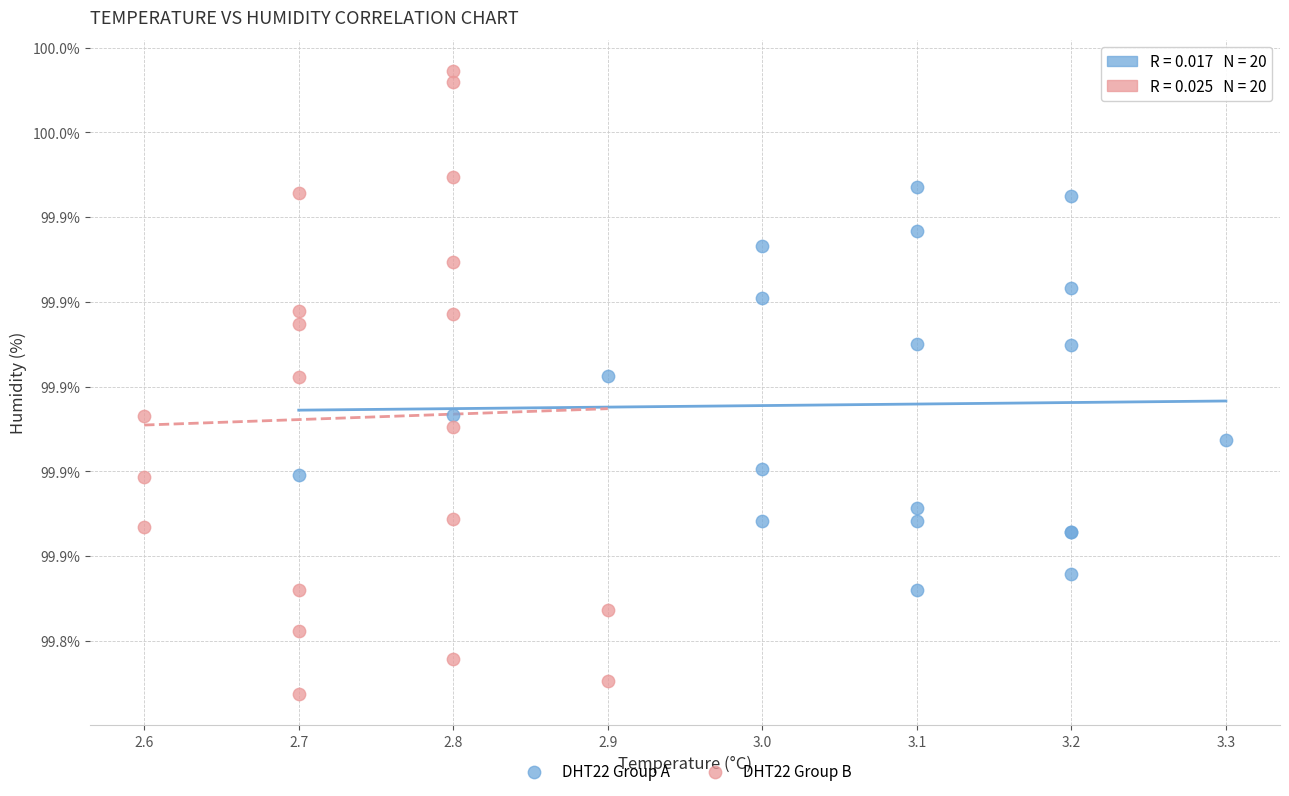

What are all the series names shown in the legend?

DHT22 Group A, DHT22 Group B